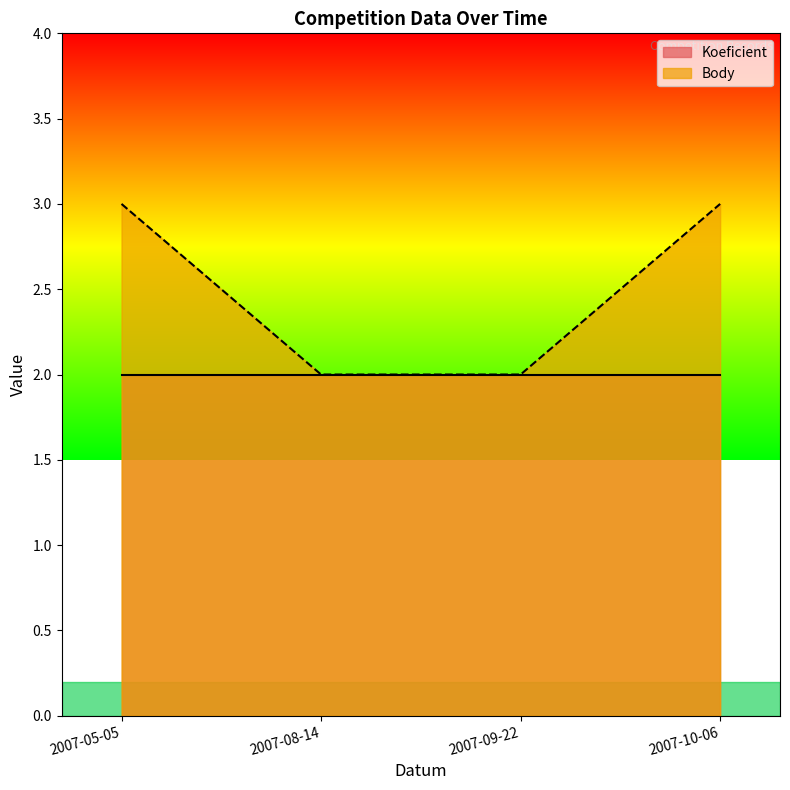

True or false: the data has more than 0 interior local peaks.

False